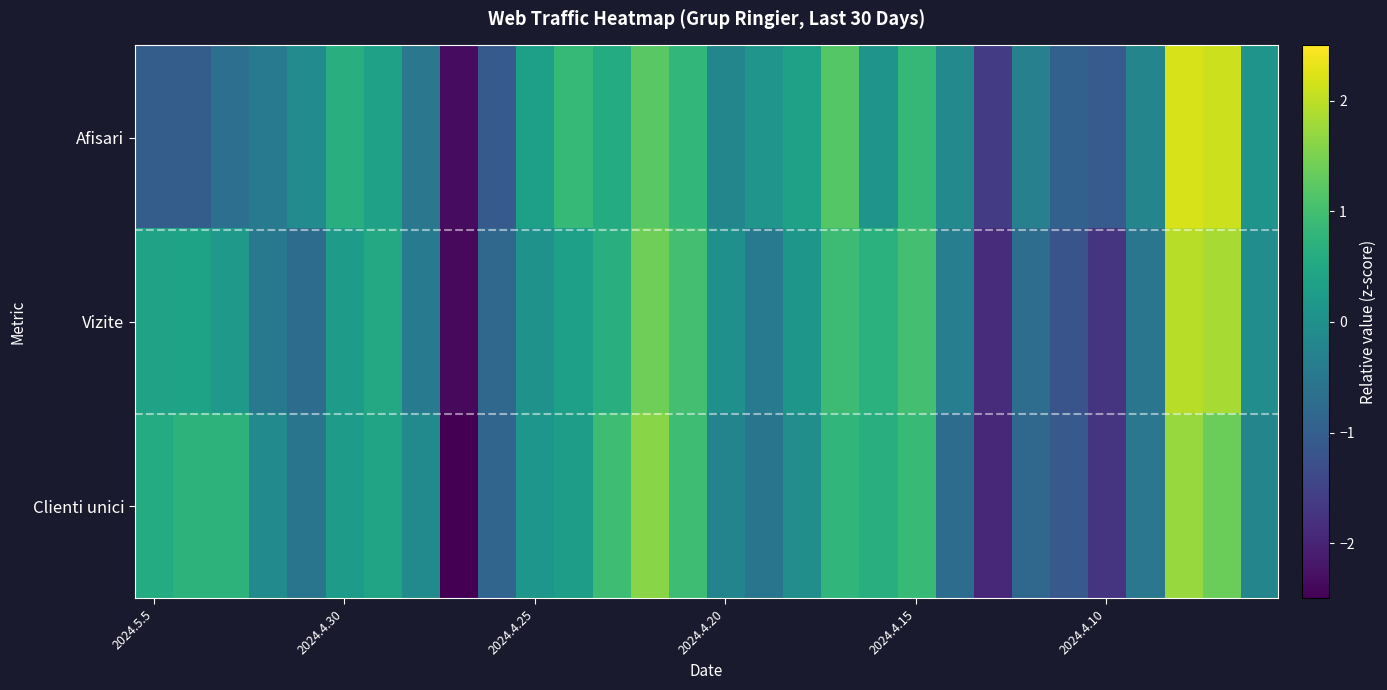

At how many categories does at least one series exceed 2?

2